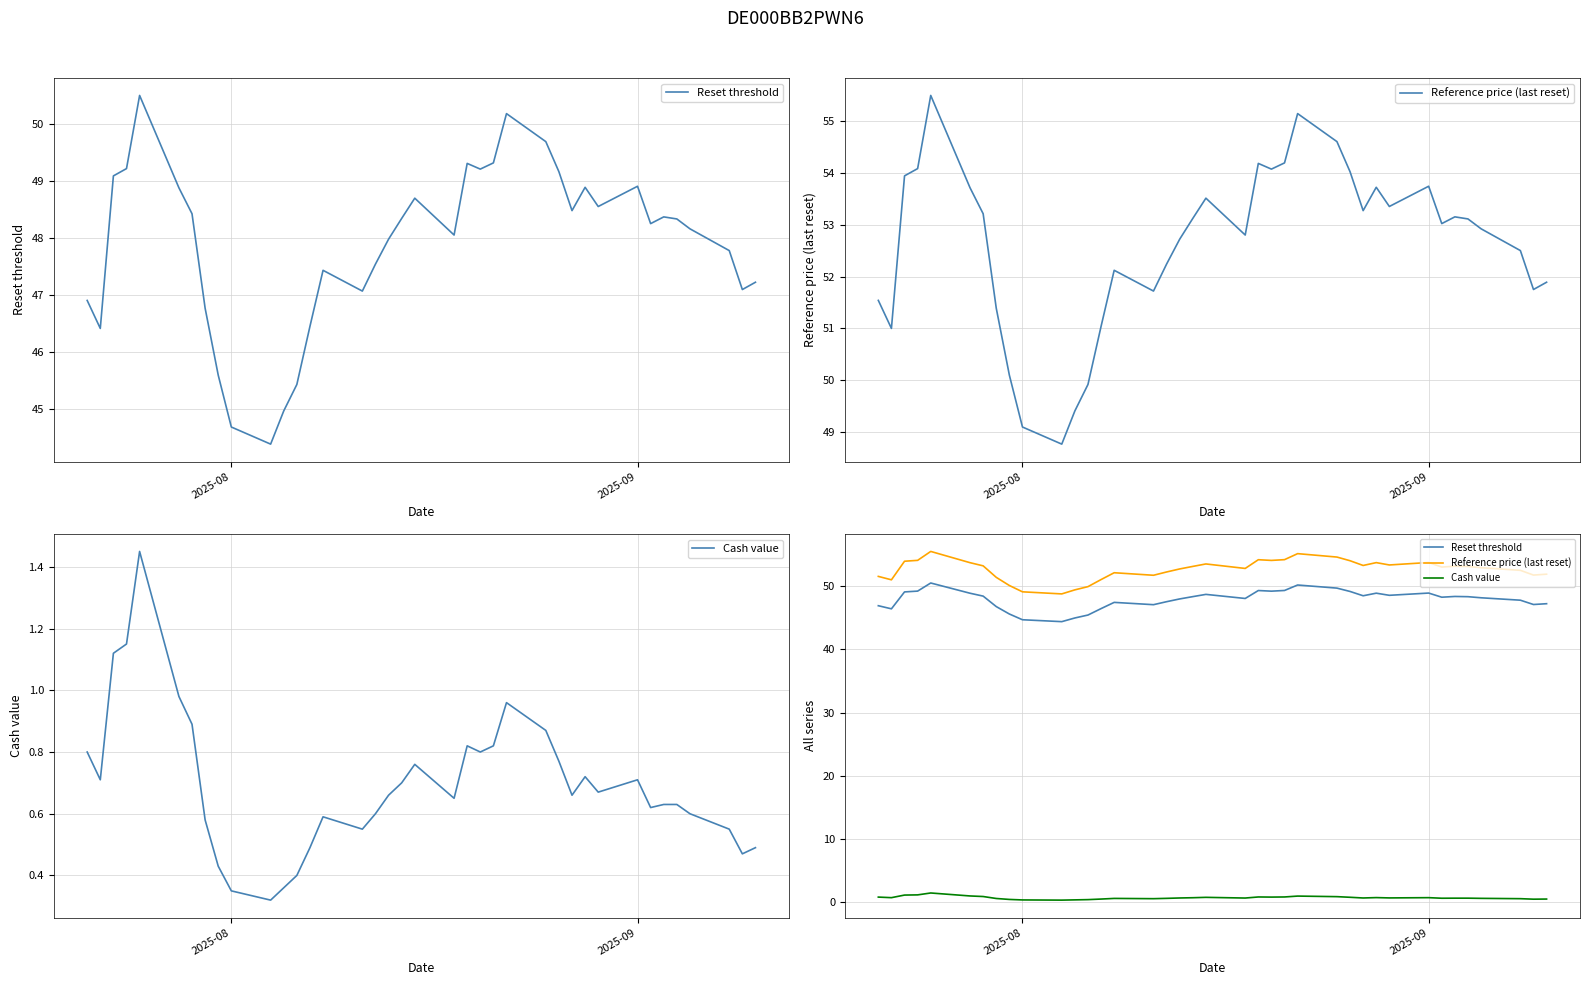

How many interior local peaks does the Cash value series have?

7